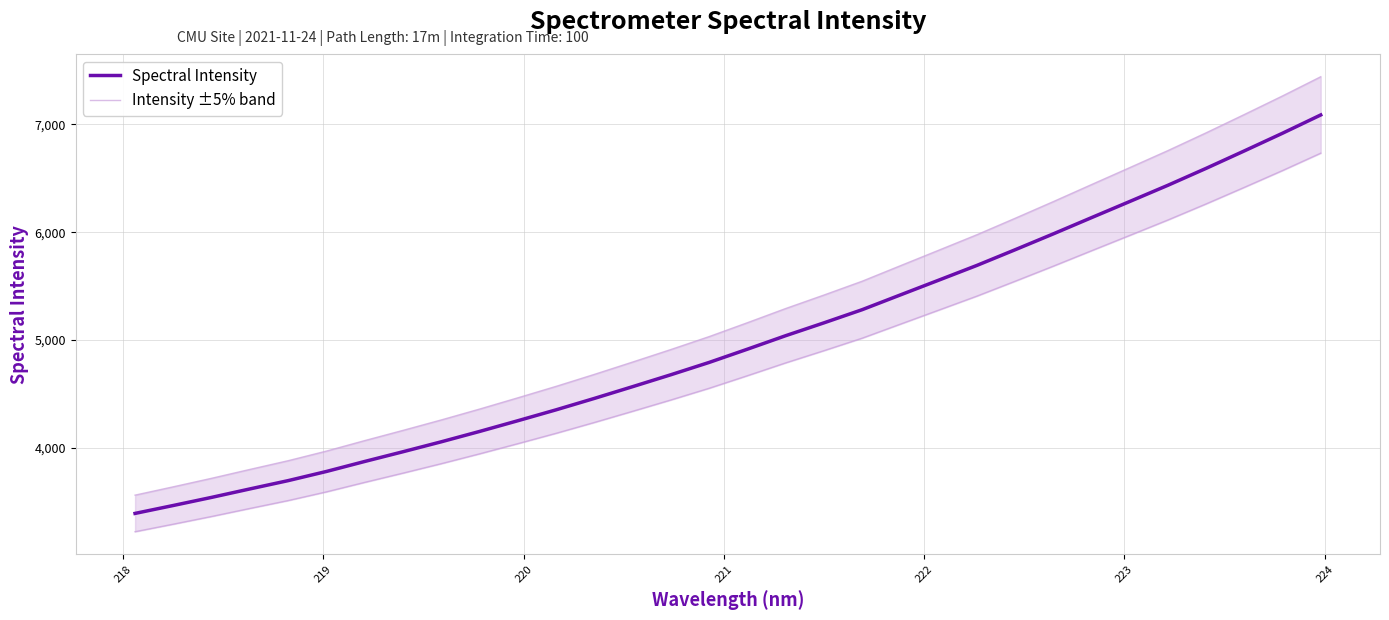

What is the highest value of the Spectral Intensity series?

7087.9